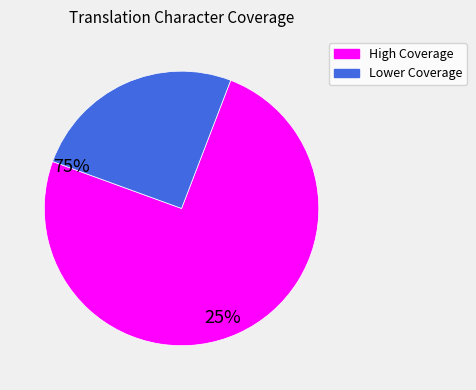

Does any single category account for the majority?

Yes